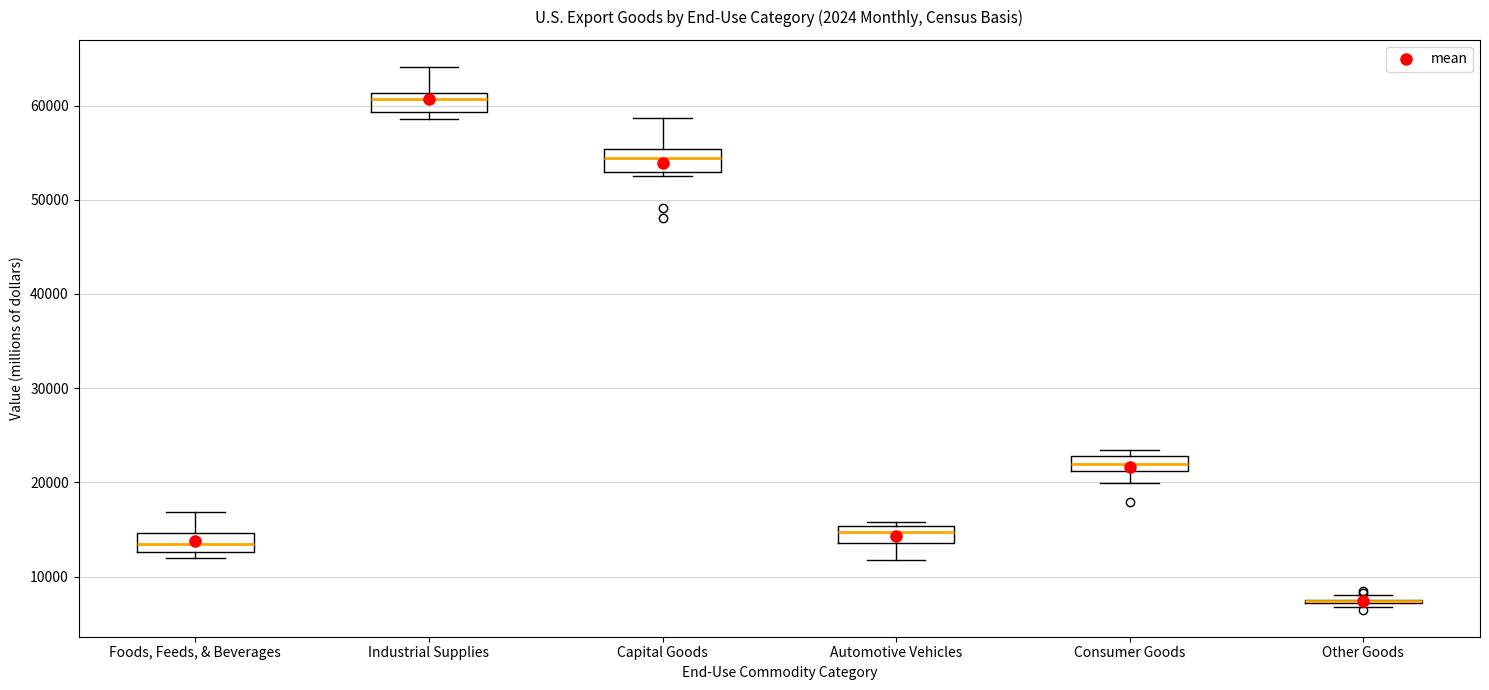

Where does the median line of the box for Capital Goods sit on the y-axis? The values are not printed on the chart, so give them approximately, as read against the axis.

54000